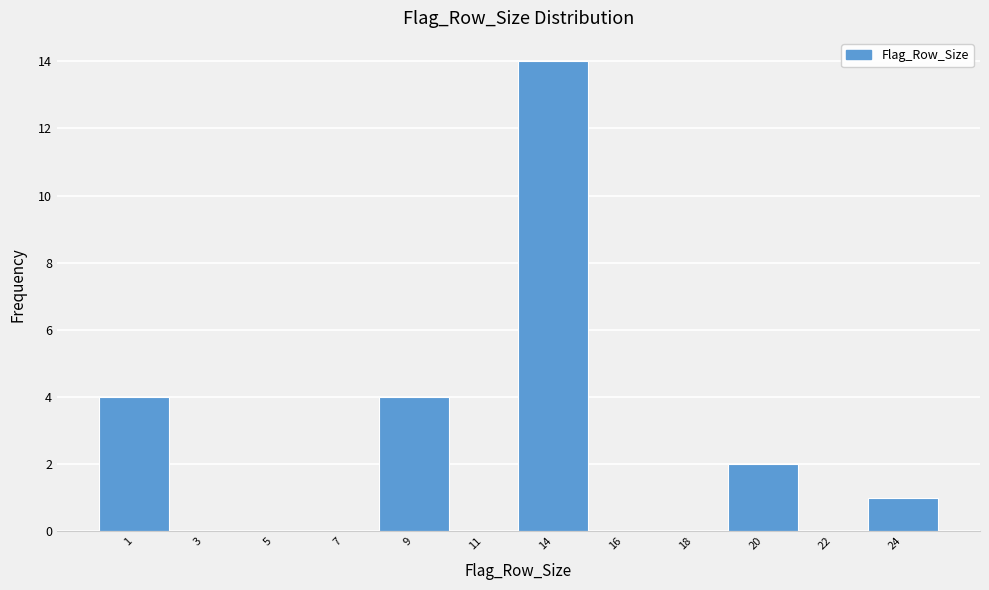

Reading left to right, list all the values displayed in this chart.

1=4	3=0	5=0	7=0	9=4	11=0	14=14	16=0	18=0	20=2	22=0	24=1